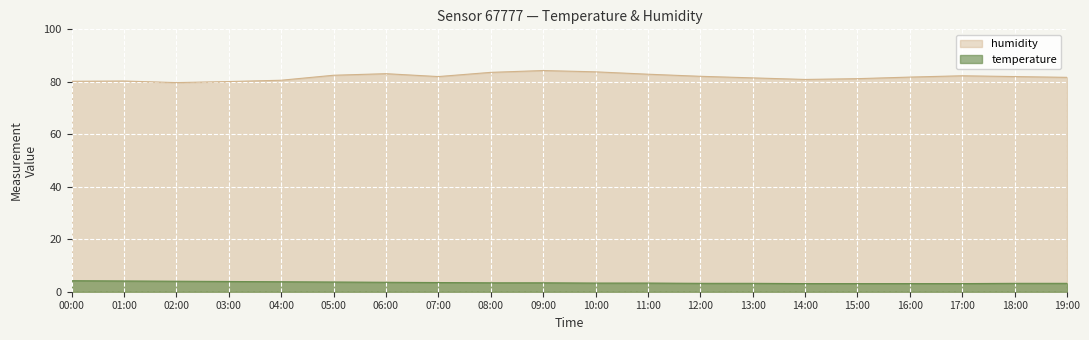

Which series has the largest range (max minus min)?

humidity